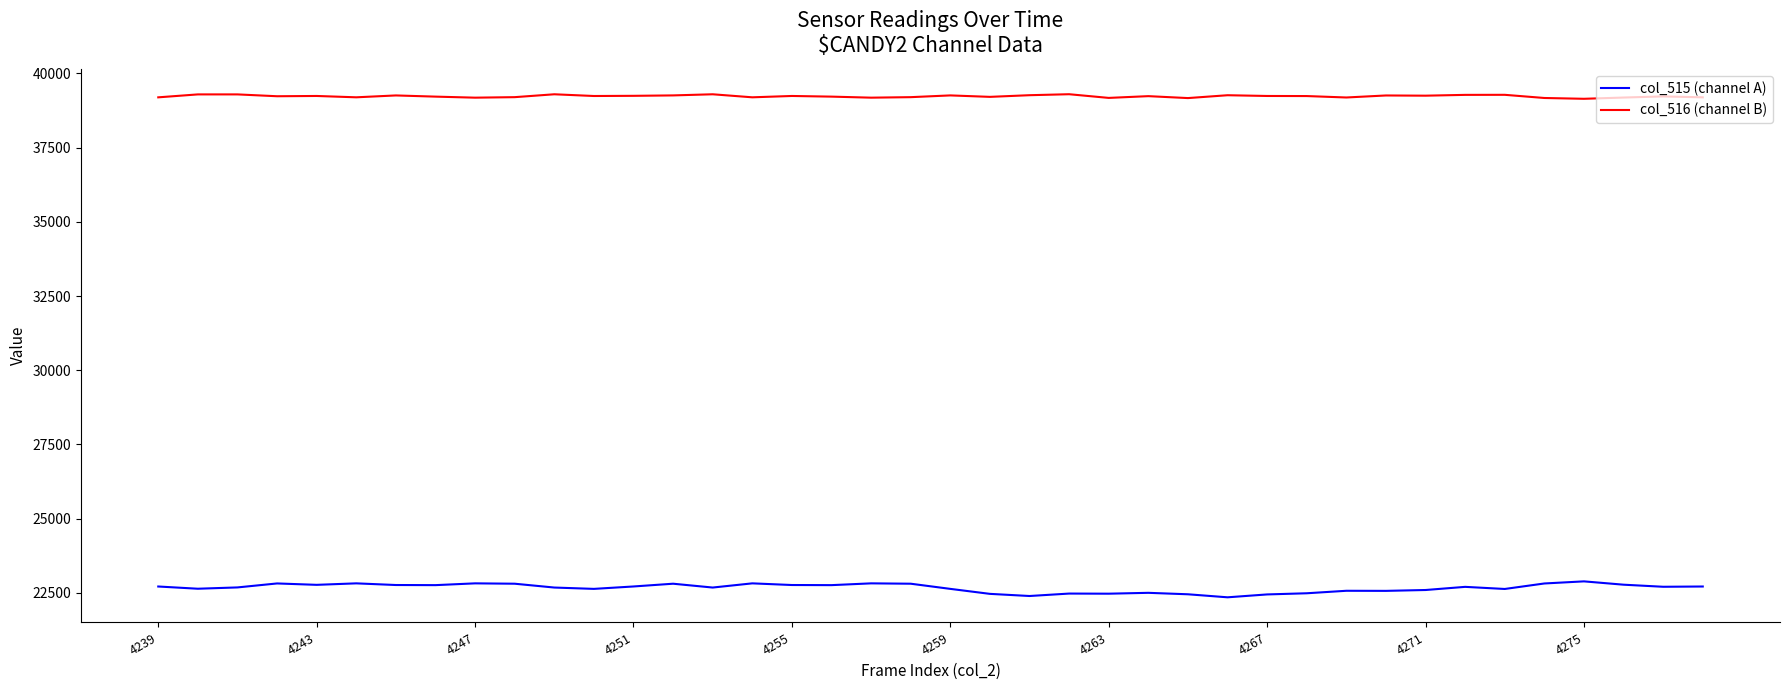

Which series has the widest spread of values?

col_515 (channel A)